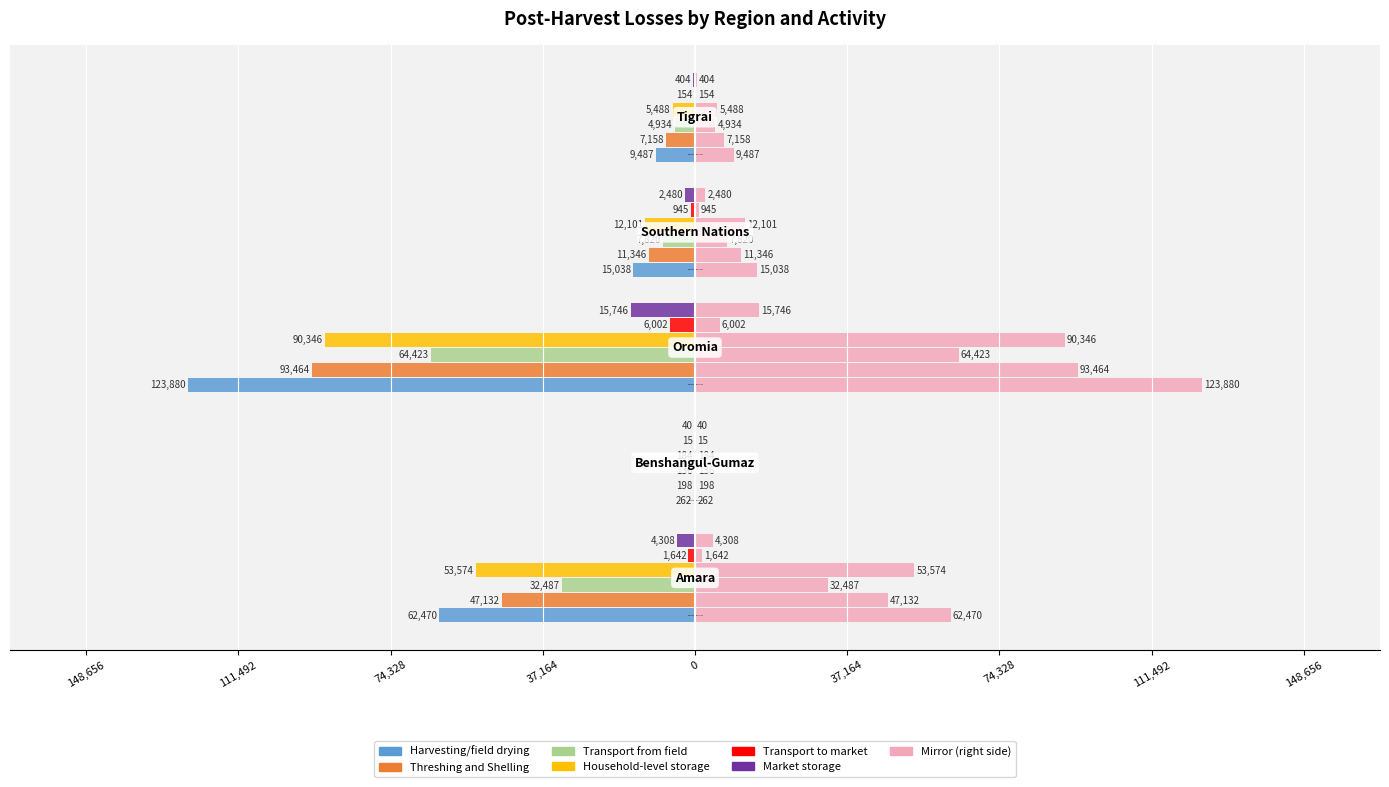

What is the sum of all Transport from field values?

-109801.3